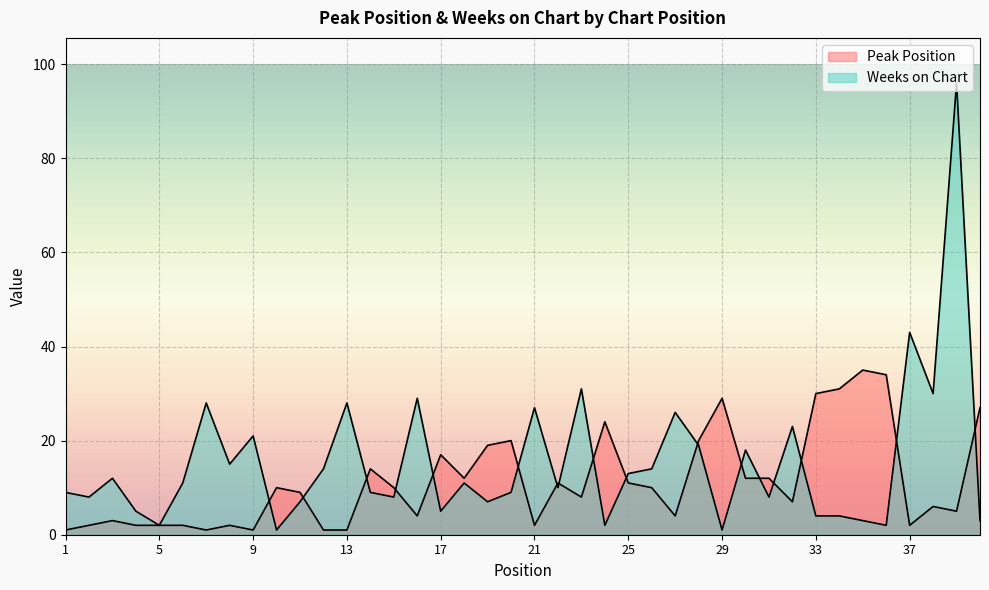

Is the value of Weeks on Chart at 8 greater than the value of Peak Position at 21?

Yes